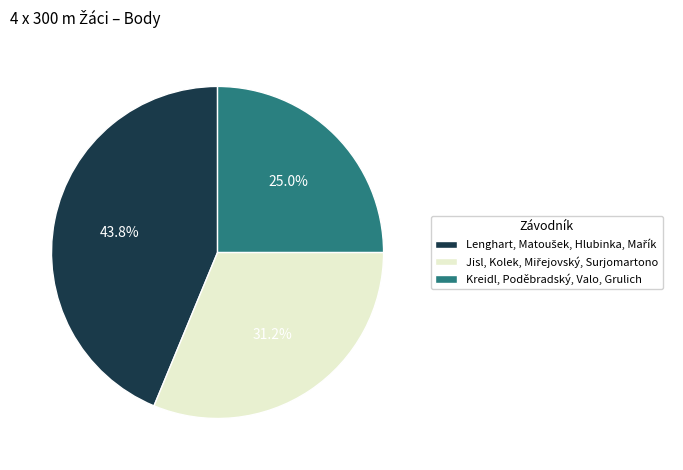

How many slices are in this pie chart?

3